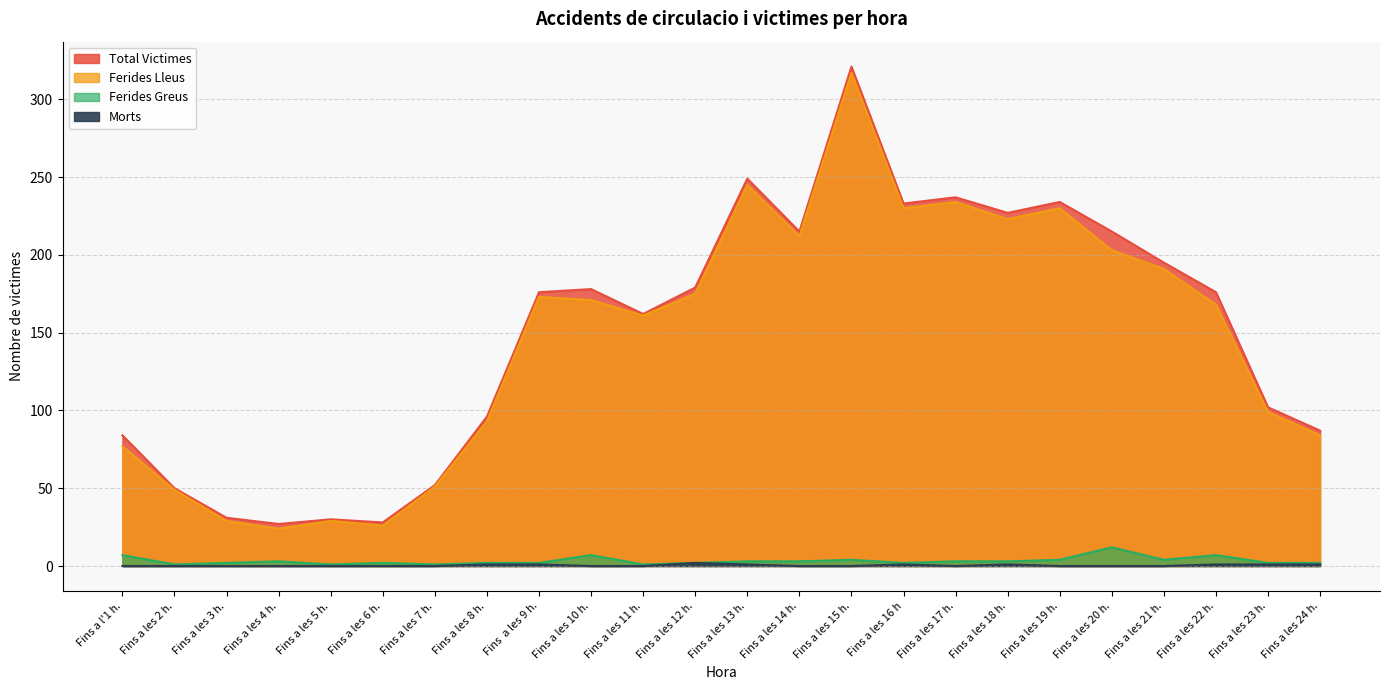

True or false: Ferides Lleus has a value of 10 at Fins a les 4 h..

False